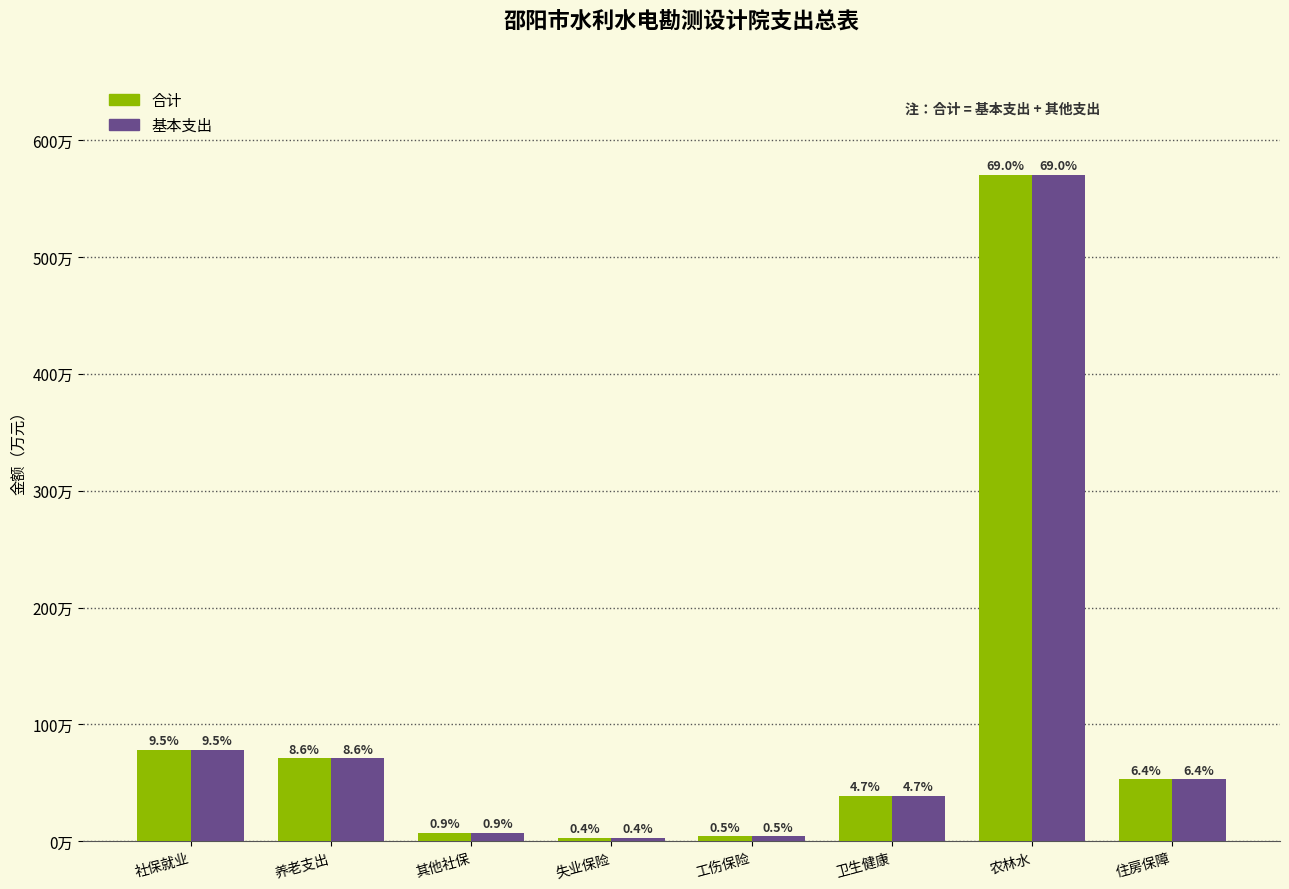

Are the bars horizontal?

No